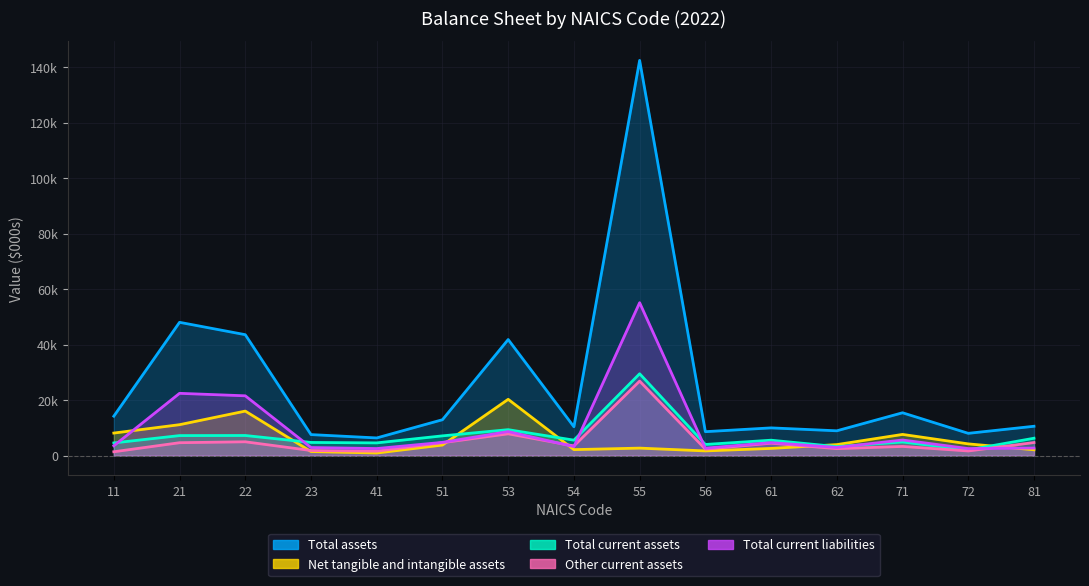

True or false: Total current liabilities and Total assets intersect in this chart.

False